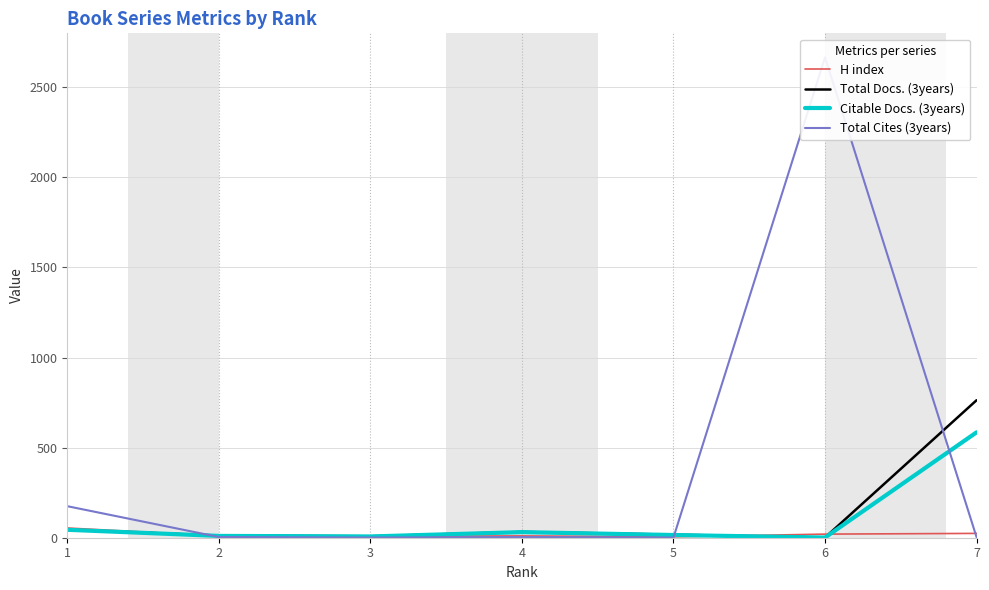

At which category does H index reach its first local valley?

3